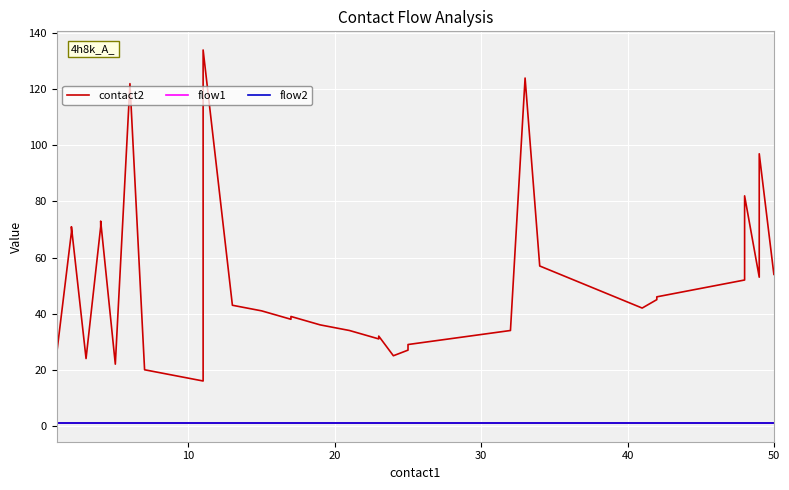

What is the minimum value shown in the chart?

1